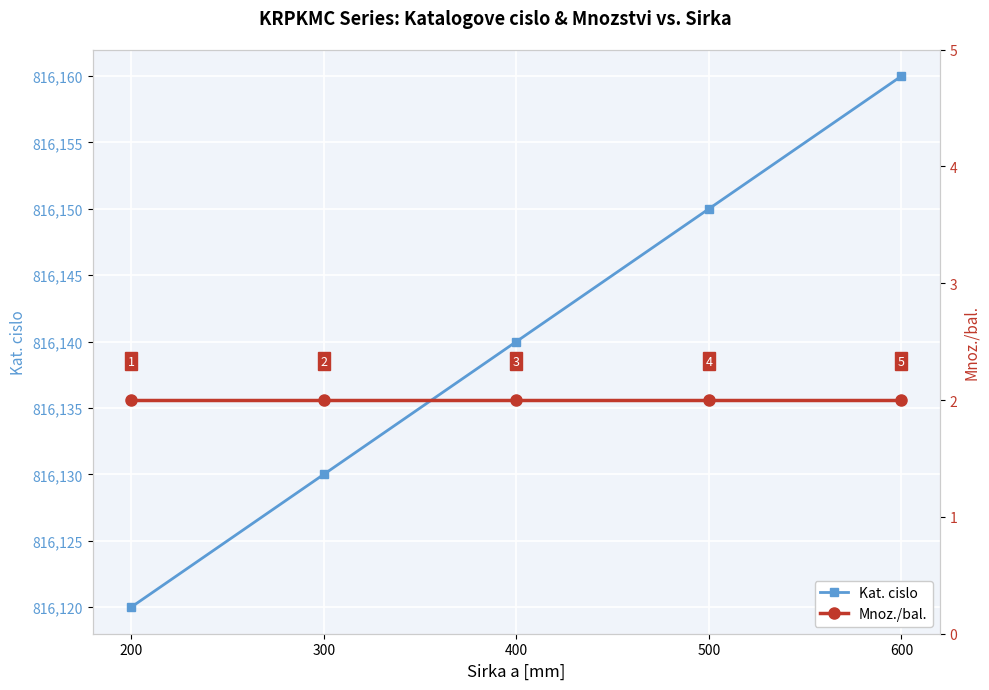

Rank the series at 300 from highest to lowest value.

Kat. cislo, Mnoz./bal.